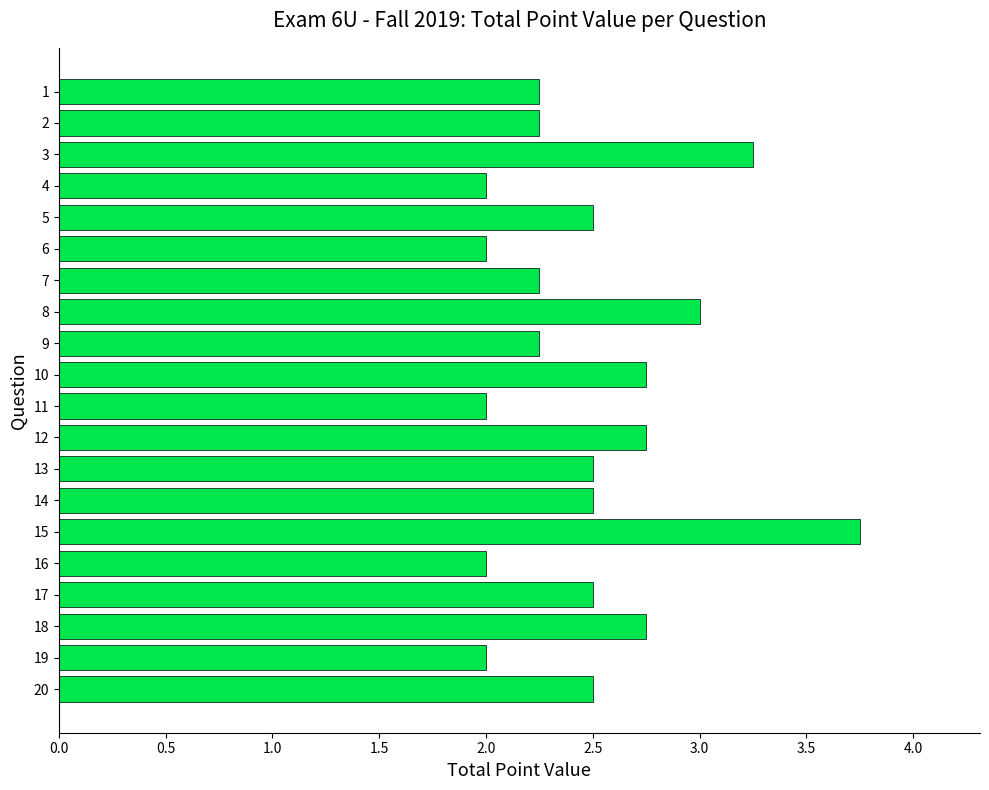

True or false: the data shows 4.0 at 20.

False